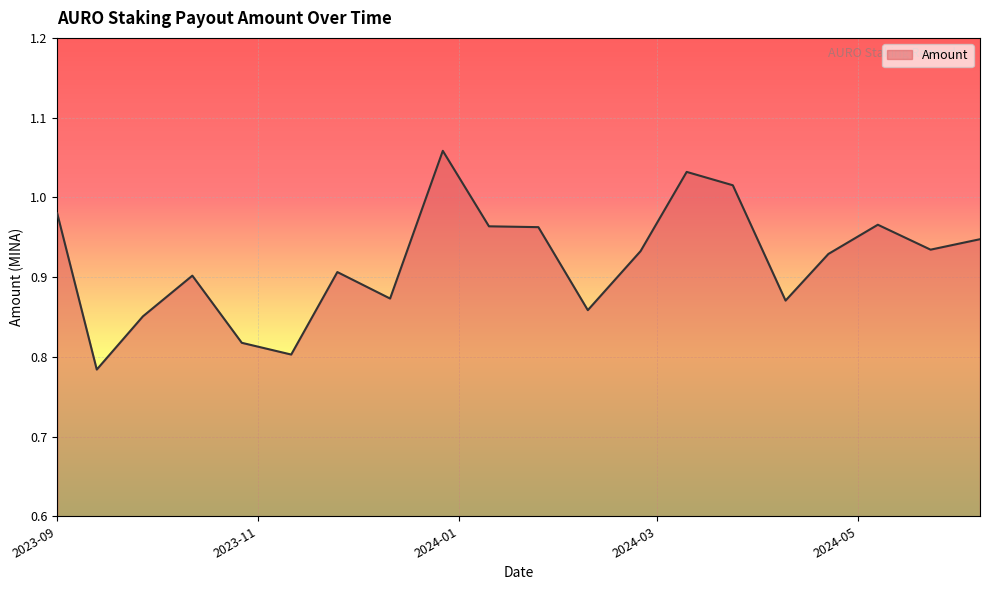

Is it true that the value at 2024-01-10 is 1.6?

False